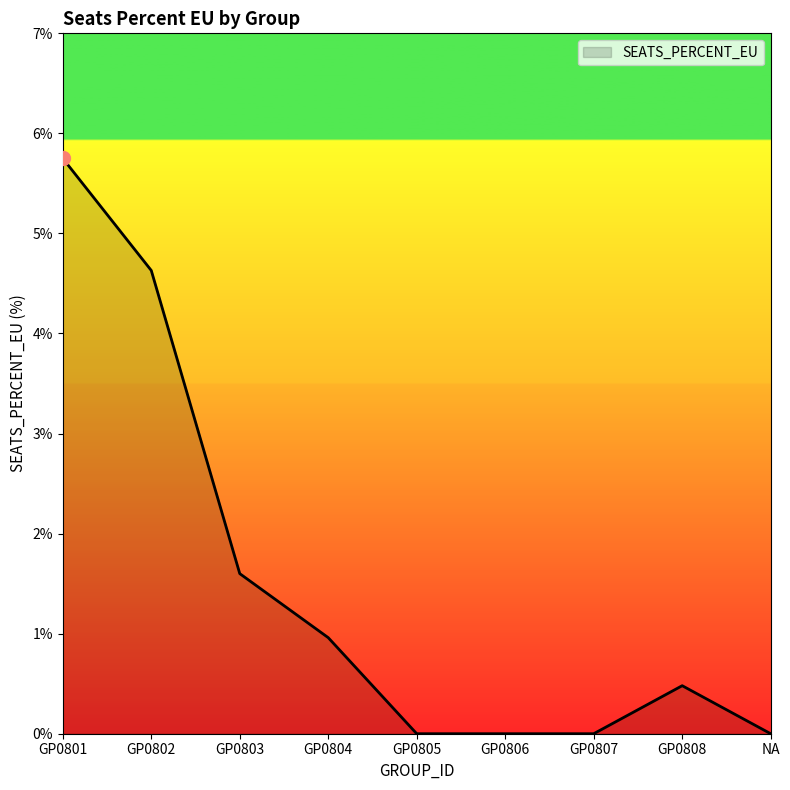

The value at NA is 2.2. True or false?

False